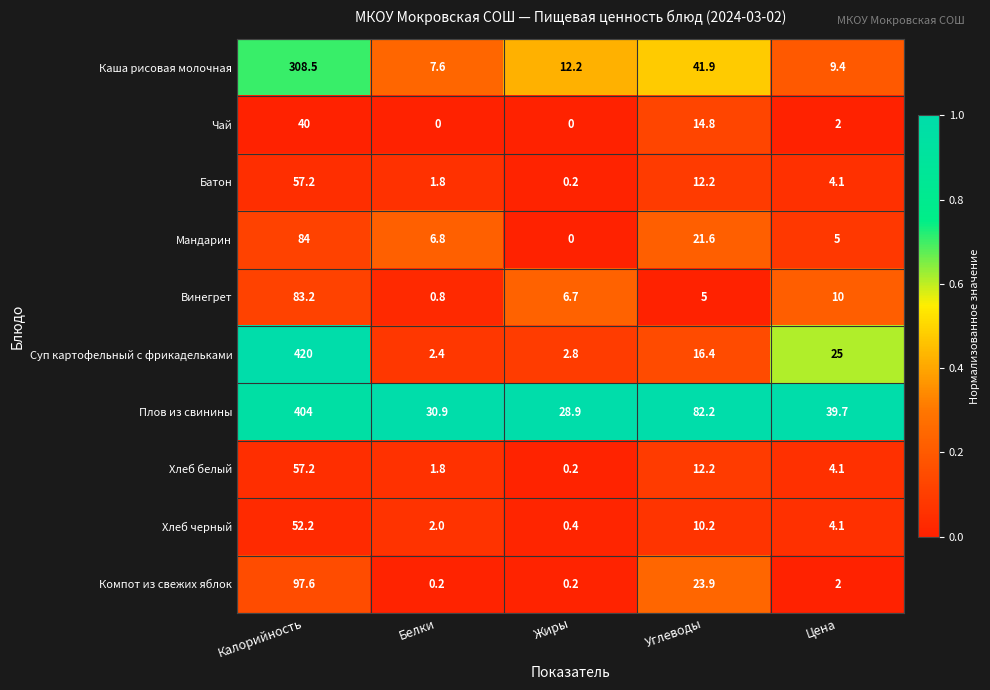

How many values in the Батон series are below 4?

2